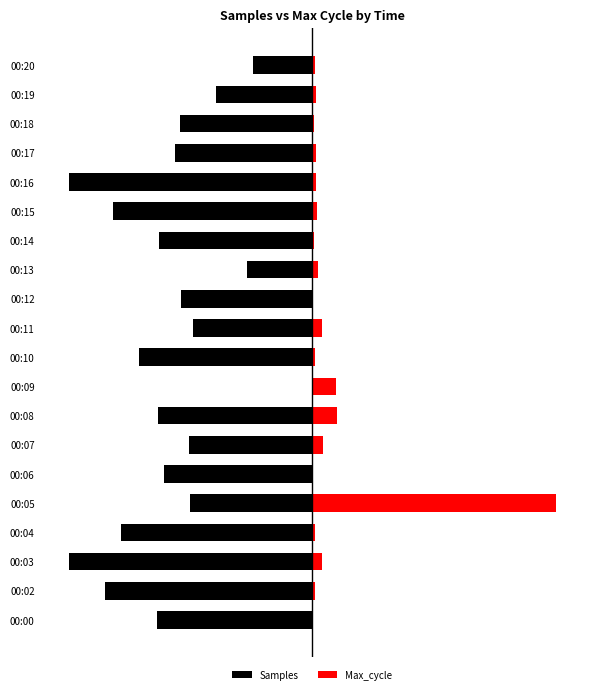

What is the difference between the highest and lowest values at 00:09?

9.7